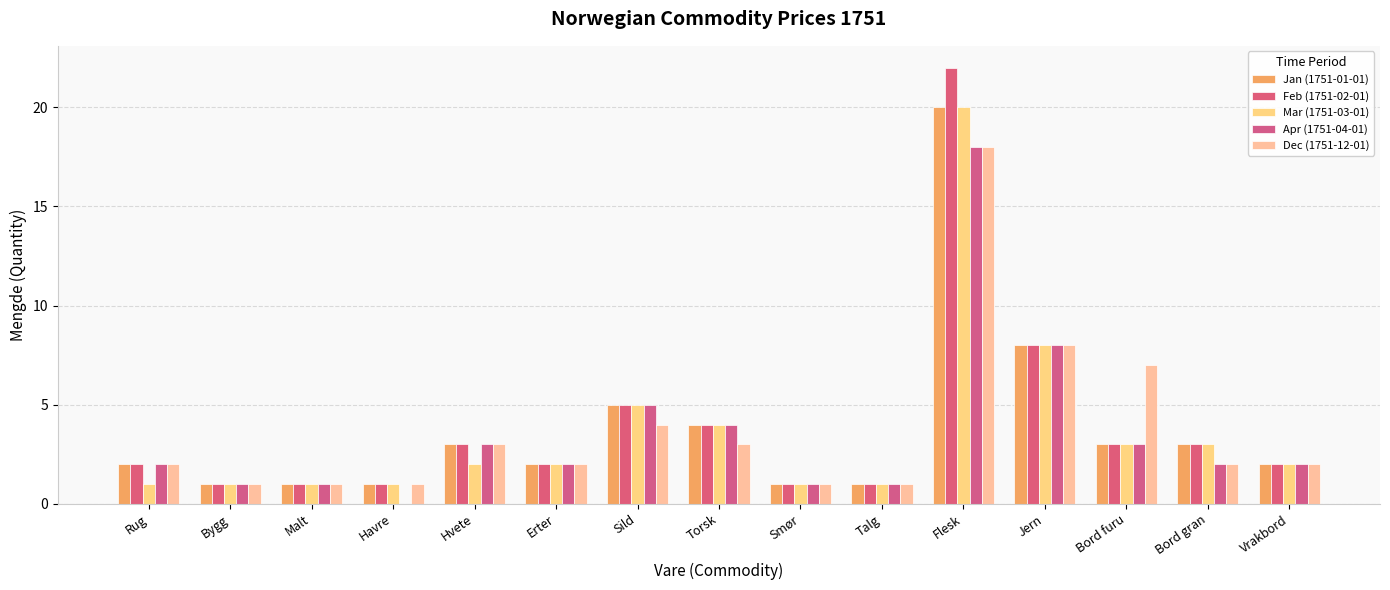

What are all the series names shown in the legend?

Jan (1751-01-01), Feb (1751-02-01), Mar (1751-03-01), Apr (1751-04-01), Dec (1751-12-01)